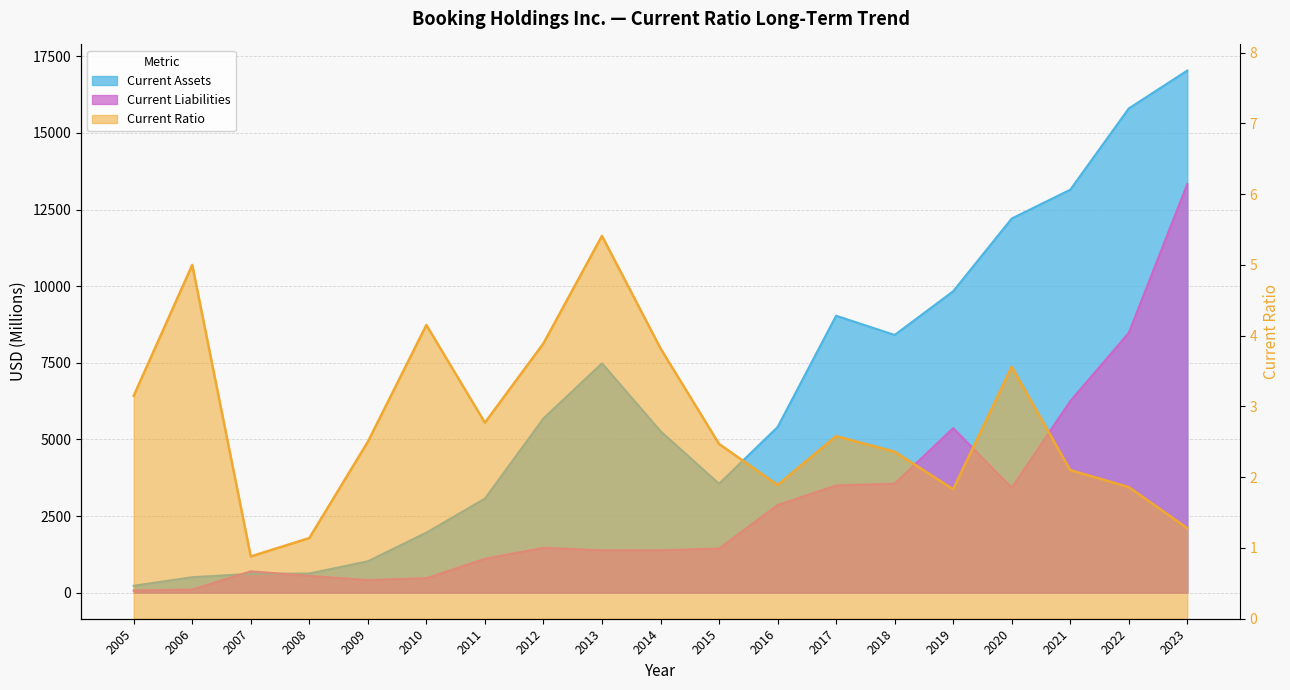

Does the chart have visible grid lines?

Yes